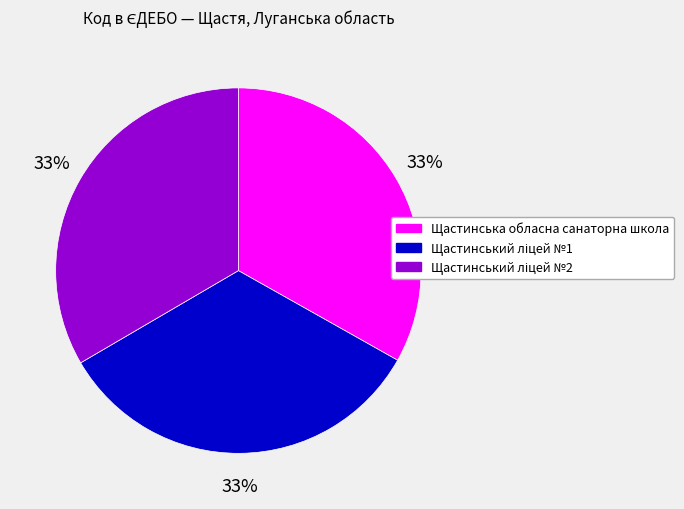

To the nearest percent, what portion does Щастинська обласна санаторна школа represent?

33%